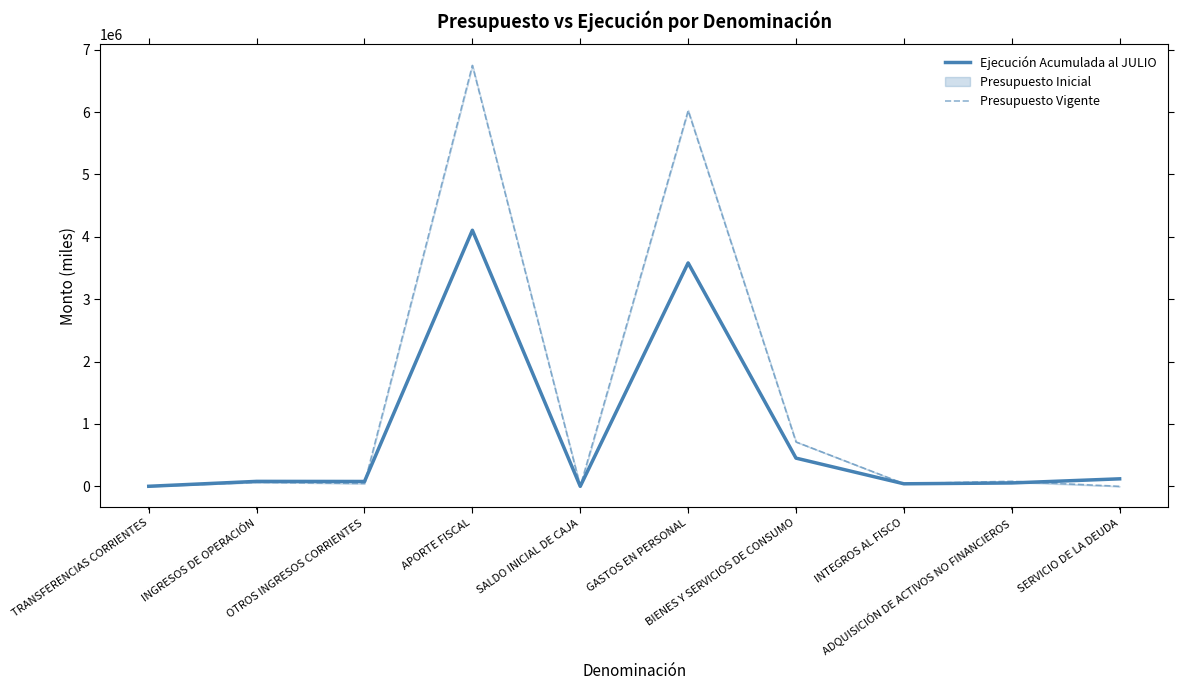

Rank the series by their average value, from lowest to highest.

Ejecución Acumulada al JULIO, Presupuesto Vigente